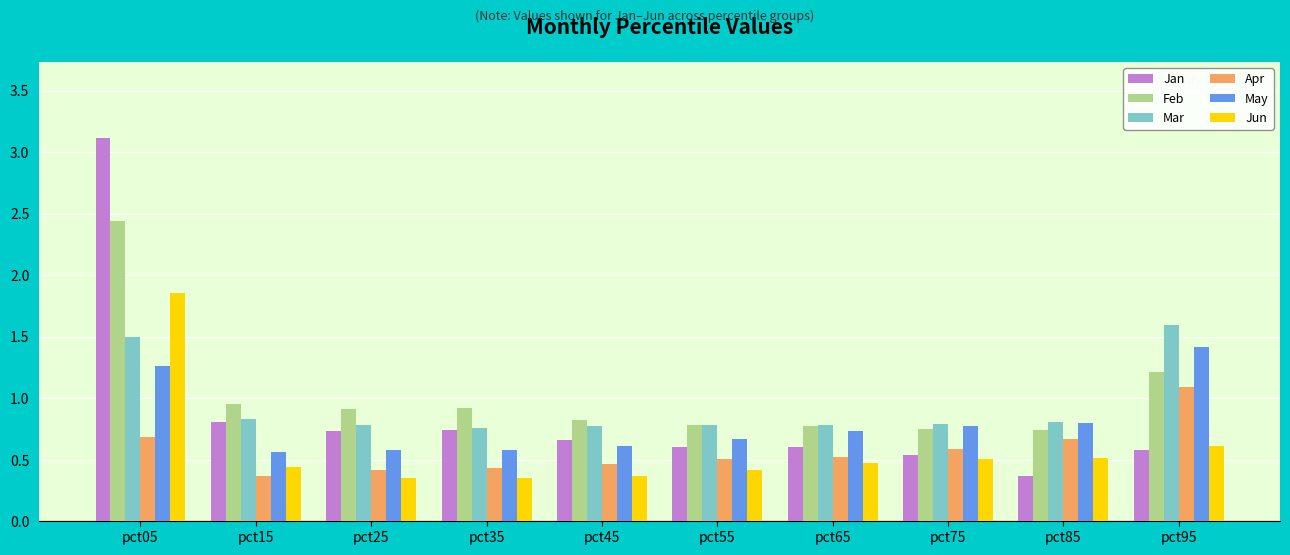

Which series has the largest total across all categories?

Feb